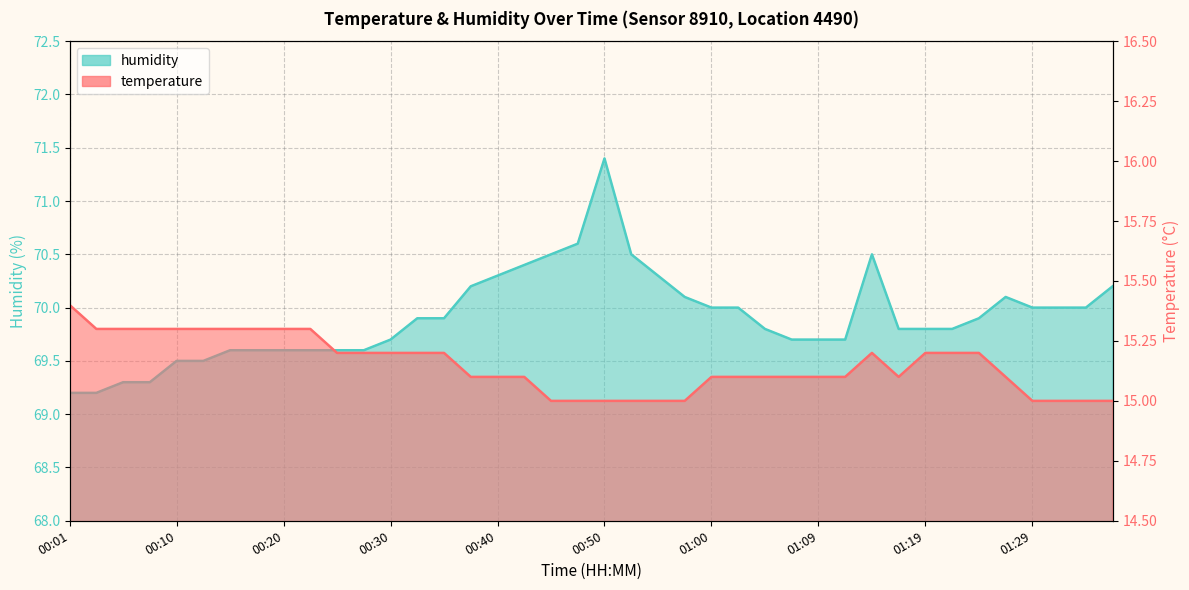

True or false: temperature has a value of 8.2 at 00:47.

False